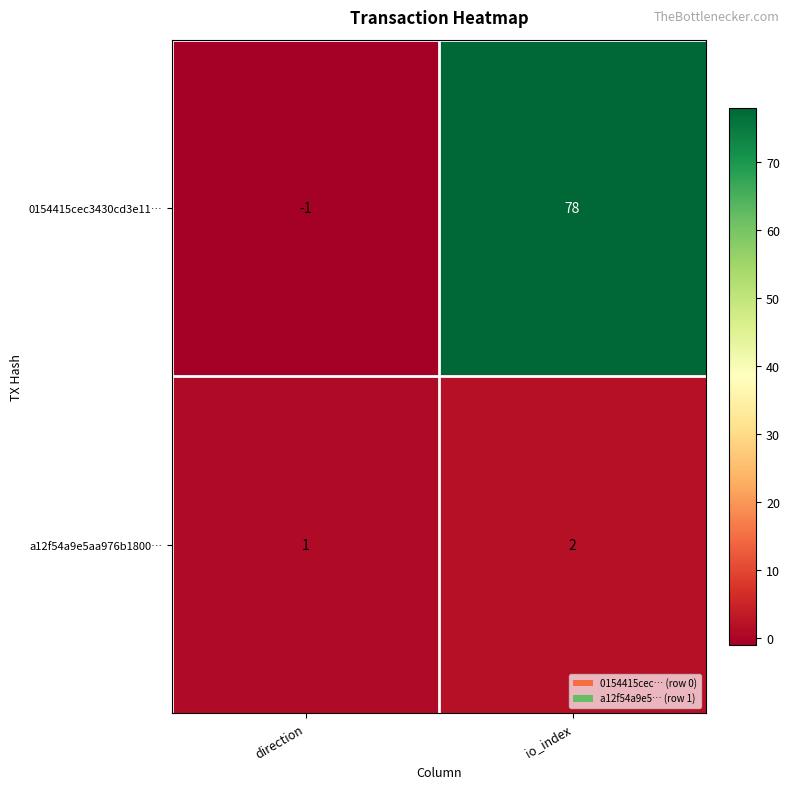

The a12f54a9e5aa976b1800… series shows 0 at direction. True or false?

False